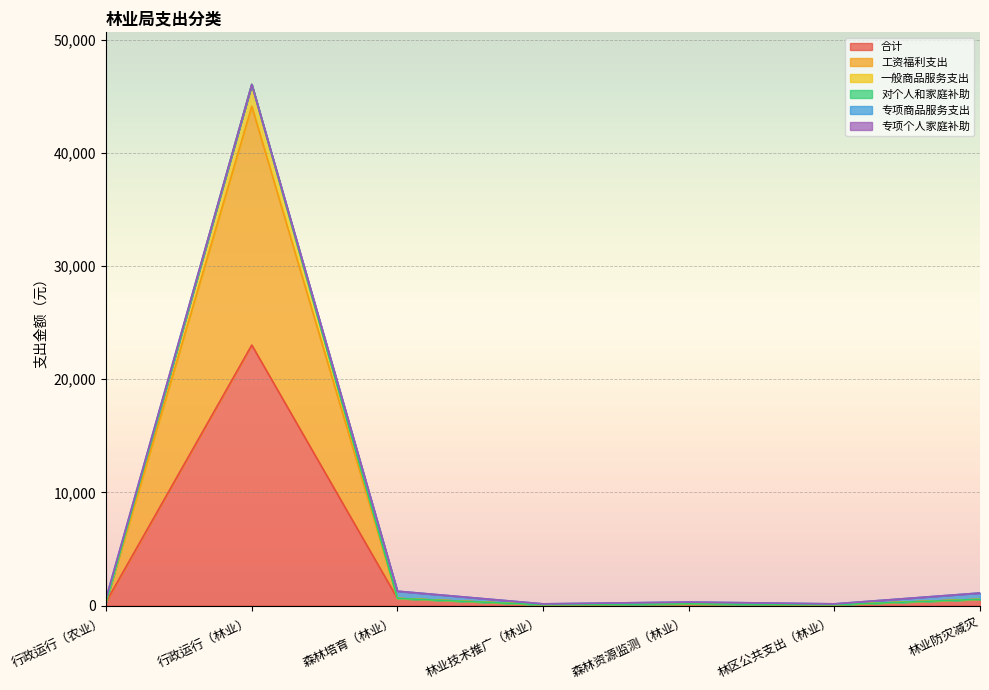

Where is the first local minimum for 合计?

林业技术推广（林业）